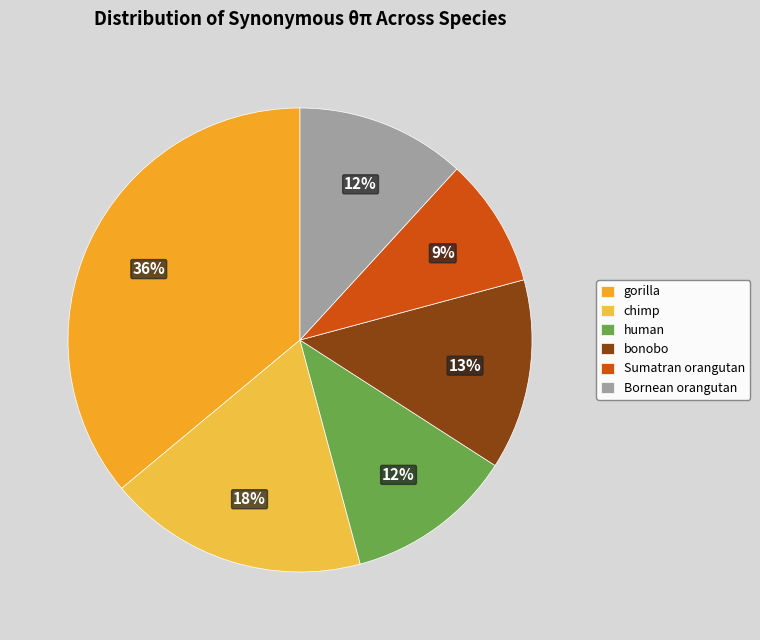

How many slices are in this pie chart?

6